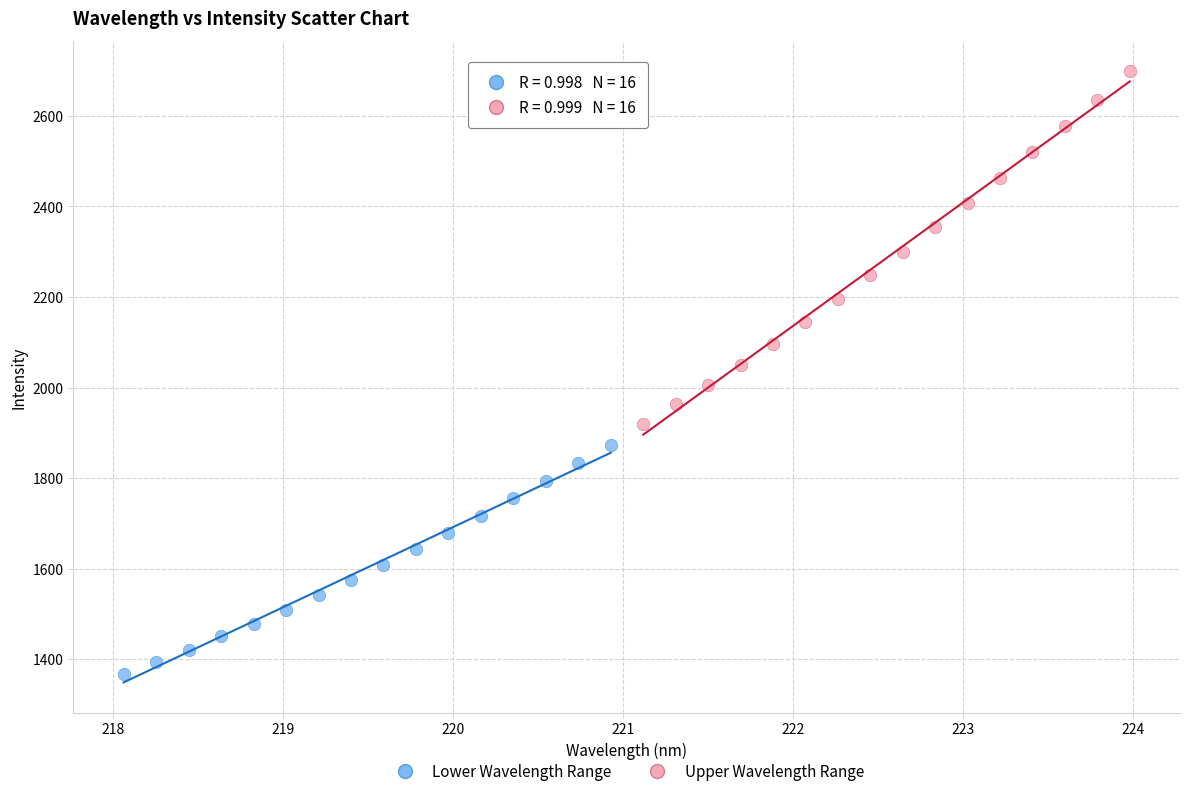

What are all the series names shown in the legend?

Lower Wavelength Range, Upper Wavelength Range